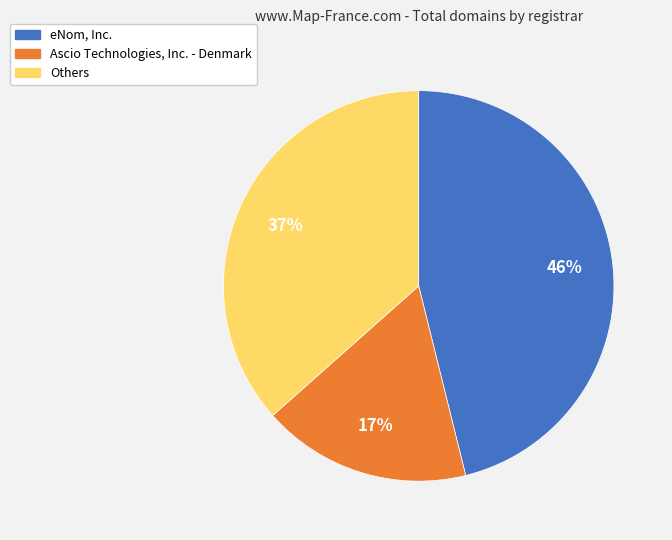

How many segments does this pie chart have?

3